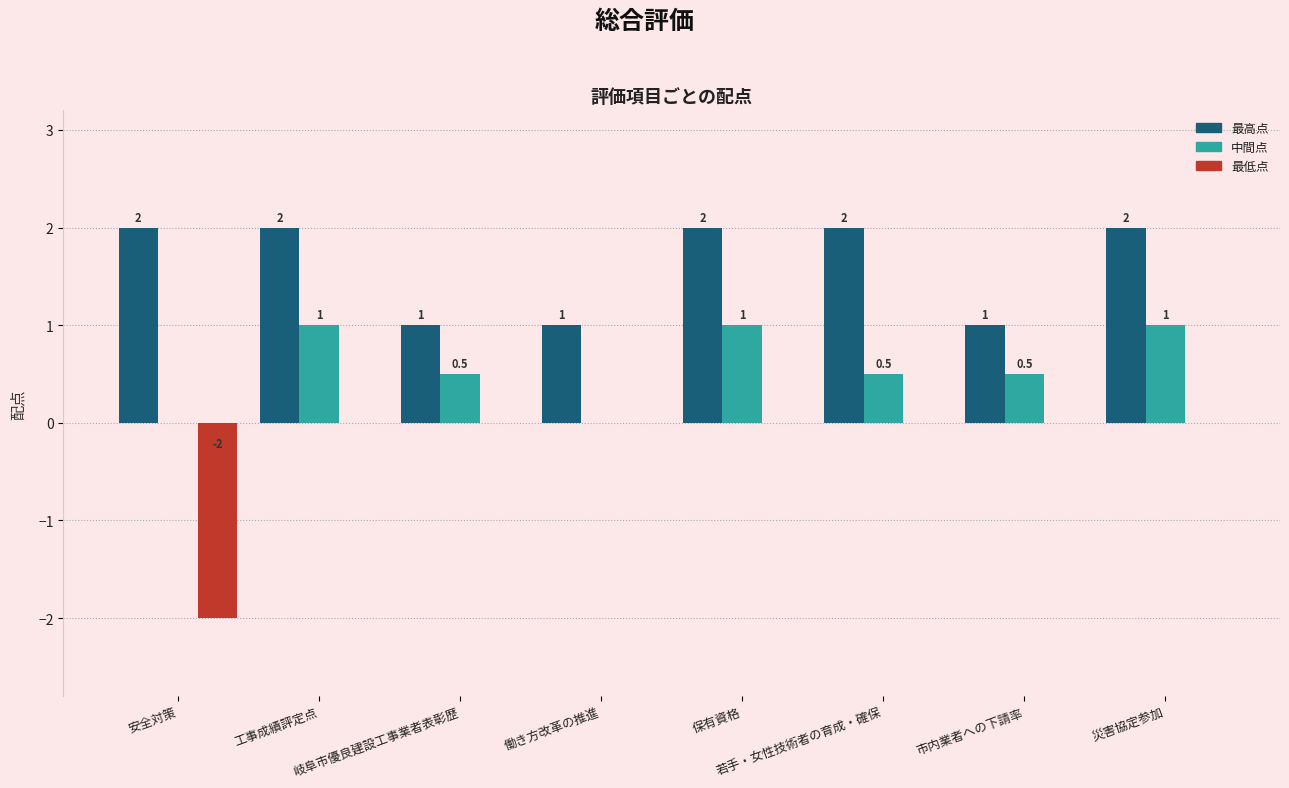

Does the chart contain stacked bars?

No